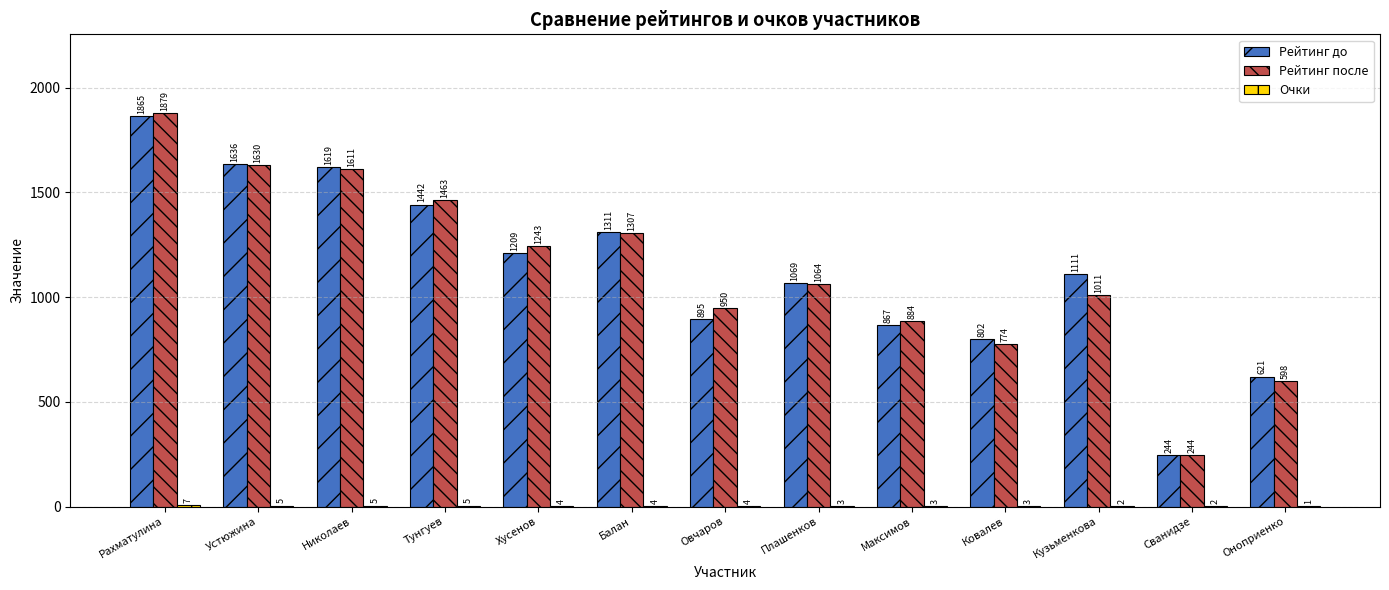

What is the total value across all series at Рахматулина?

3751